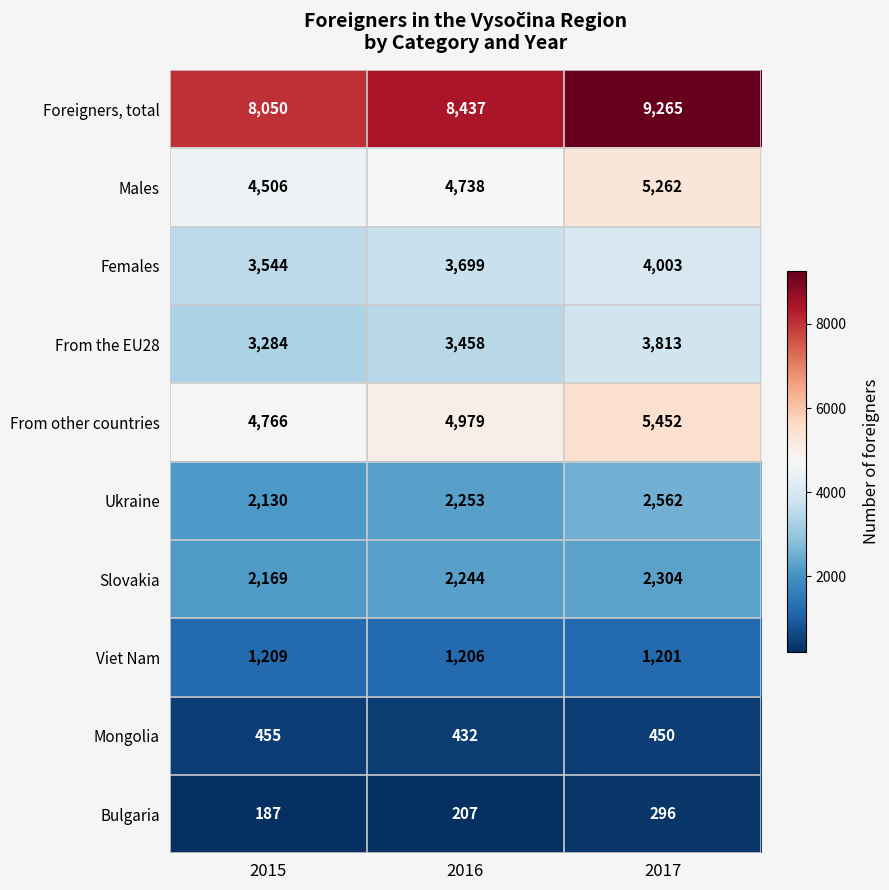

What is the total value across all series at 2017?

34608